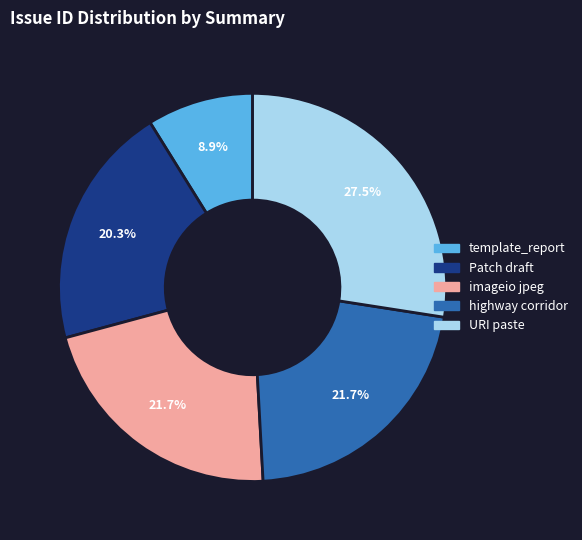

To the nearest percent, what percentage of the pie is highway corridor?

22%